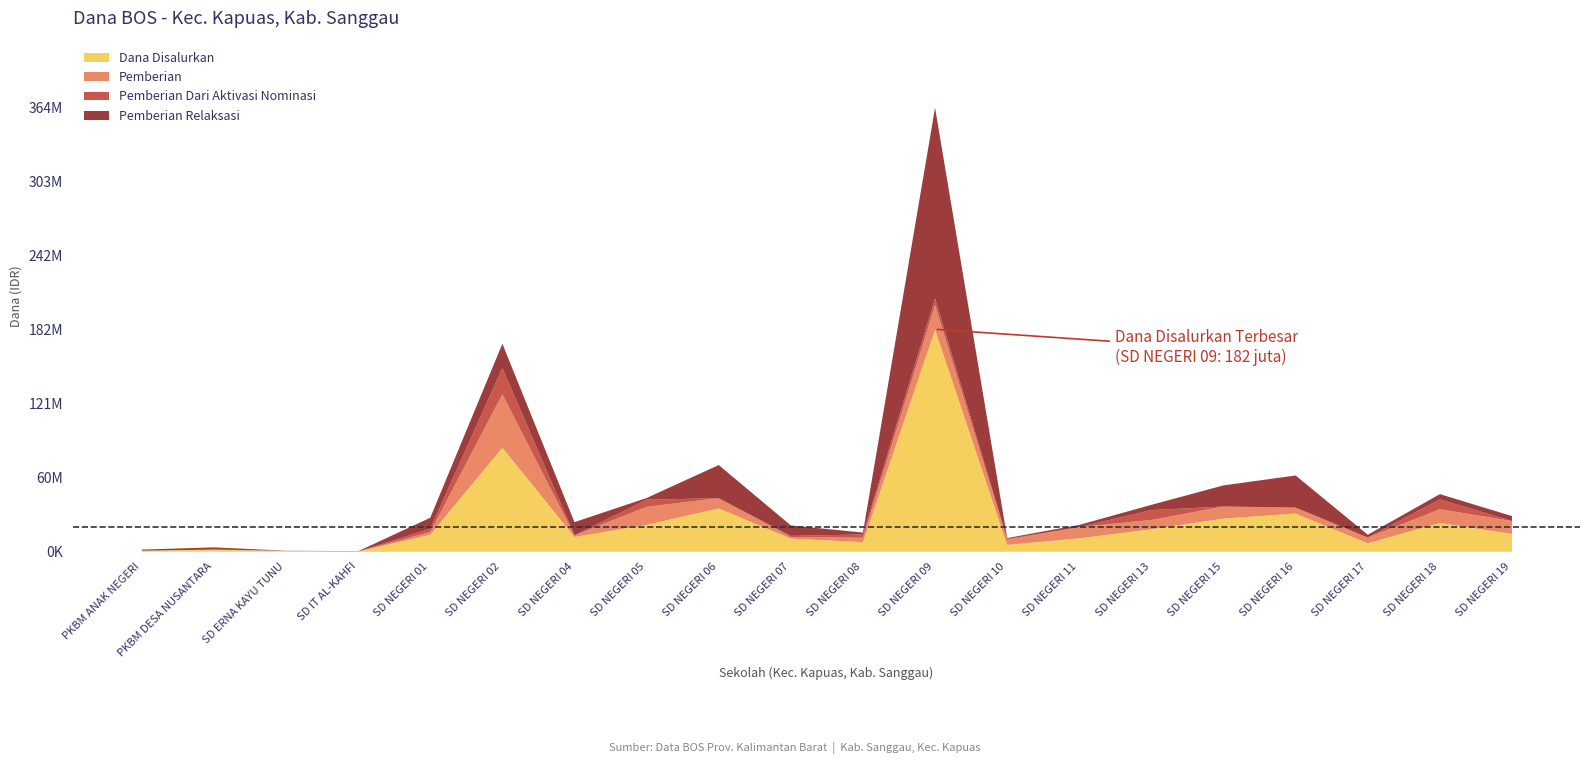

True or false: Pemberian Relaksasi and Dana Disalurkan cross at least once.

False